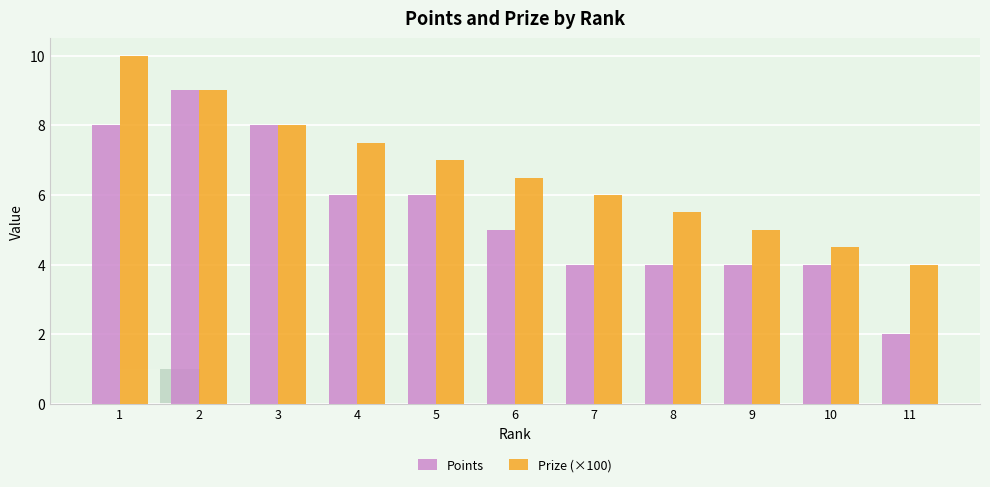

Reading right to left, list all the values displayed in this chart.

Points: 2.0	4.0	4.0	4.0	4.0	5.0	6.0	6.0	8.0	9.0	8.0
Prize: 4.0	4.5	5.0	5.5	6.0	6.5	7.0	7.5	8.0	9.0	10.0